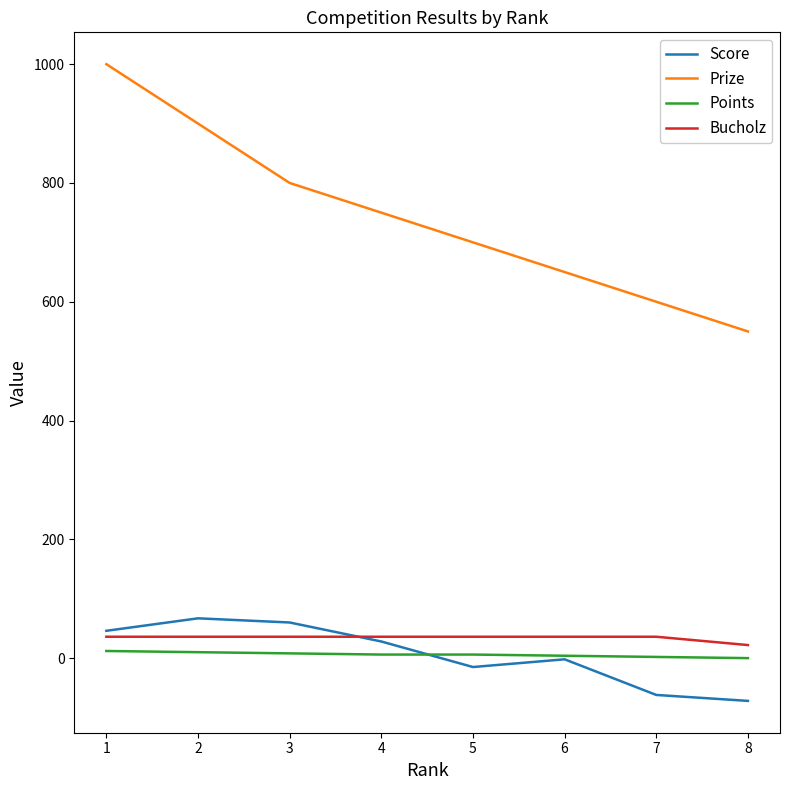

At 7, list the series in order from smallest to largest.

Score, Points, Bucholz, Prize